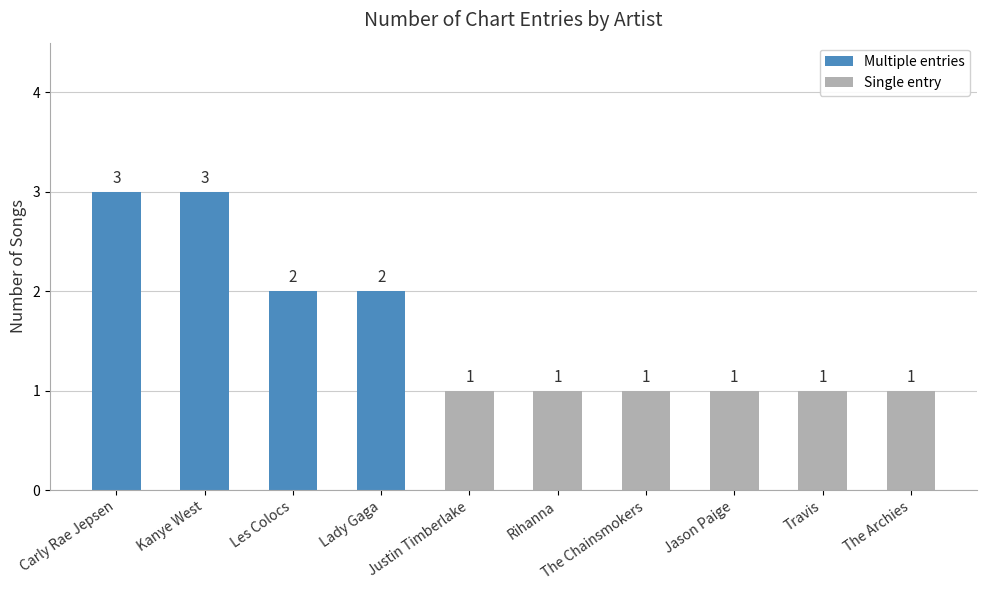

What is the average value?

2